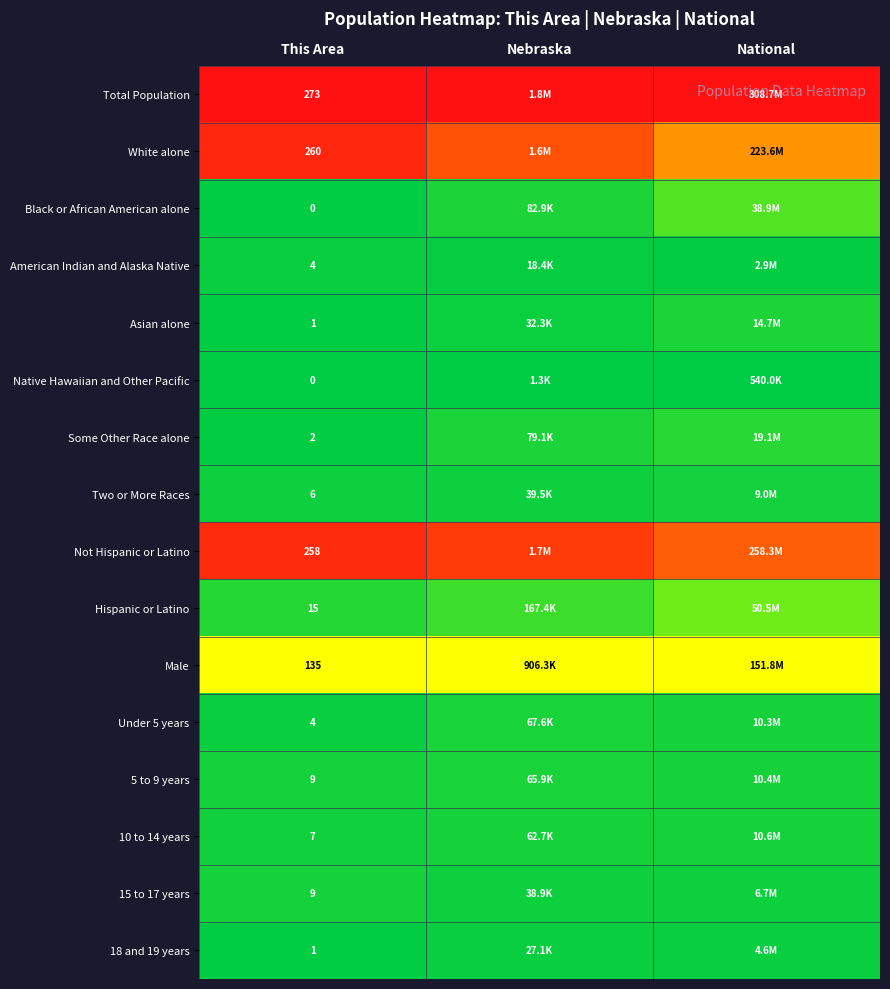

The 18 and 19 years series shows 0.0 at National. True or false?

False